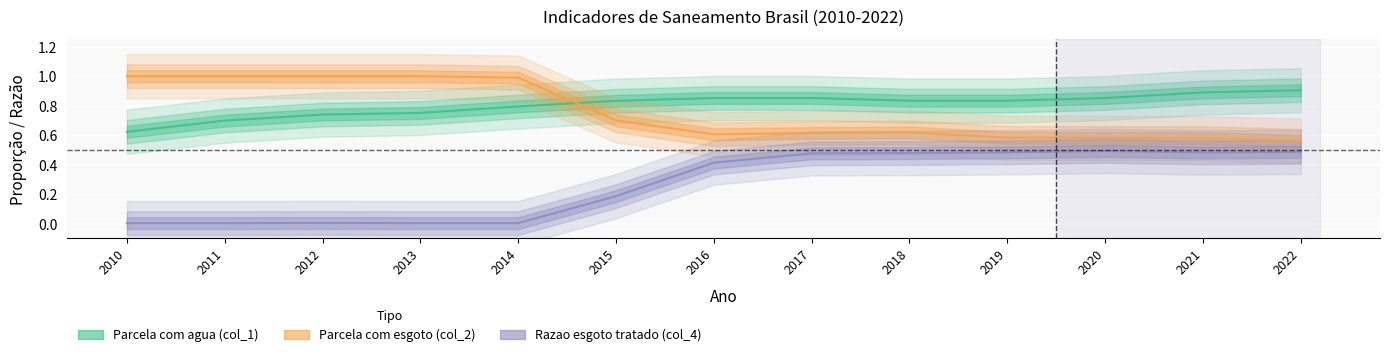

What is the sum of the Parcela com agua (col_1) values at 2016 and 2014?

1.6